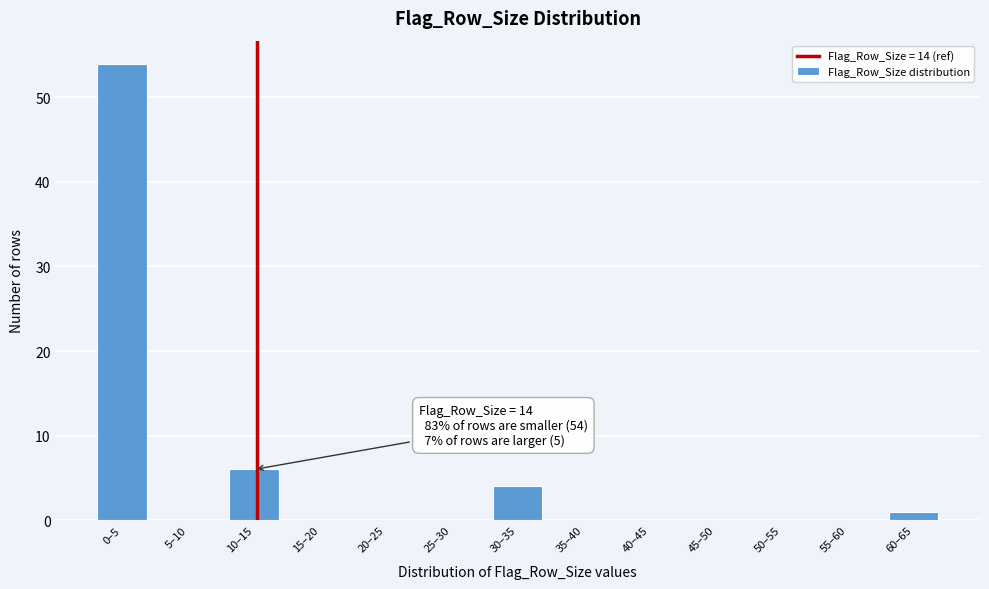

Reading left to right, transcribe all the data shown in this chart.

0–5=54	5–10=0	10–15=6	15–20=0	20–25=0	25–30=0	30–35=4	35–40=0	40–45=0	45–50=0	50–55=0	55–60=0	60–65=1